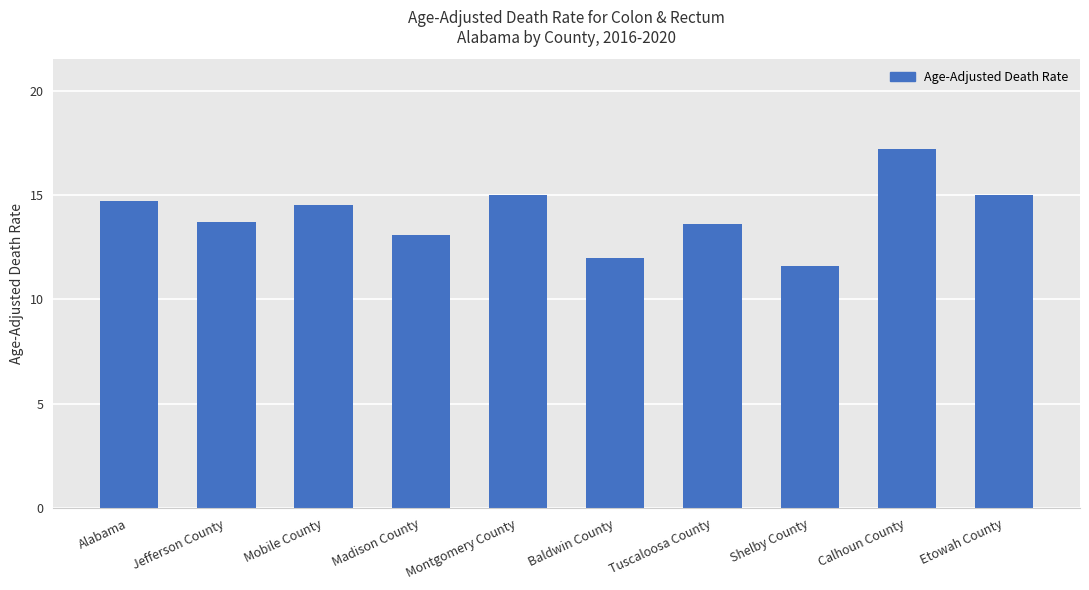

How many data points does each series have?

10